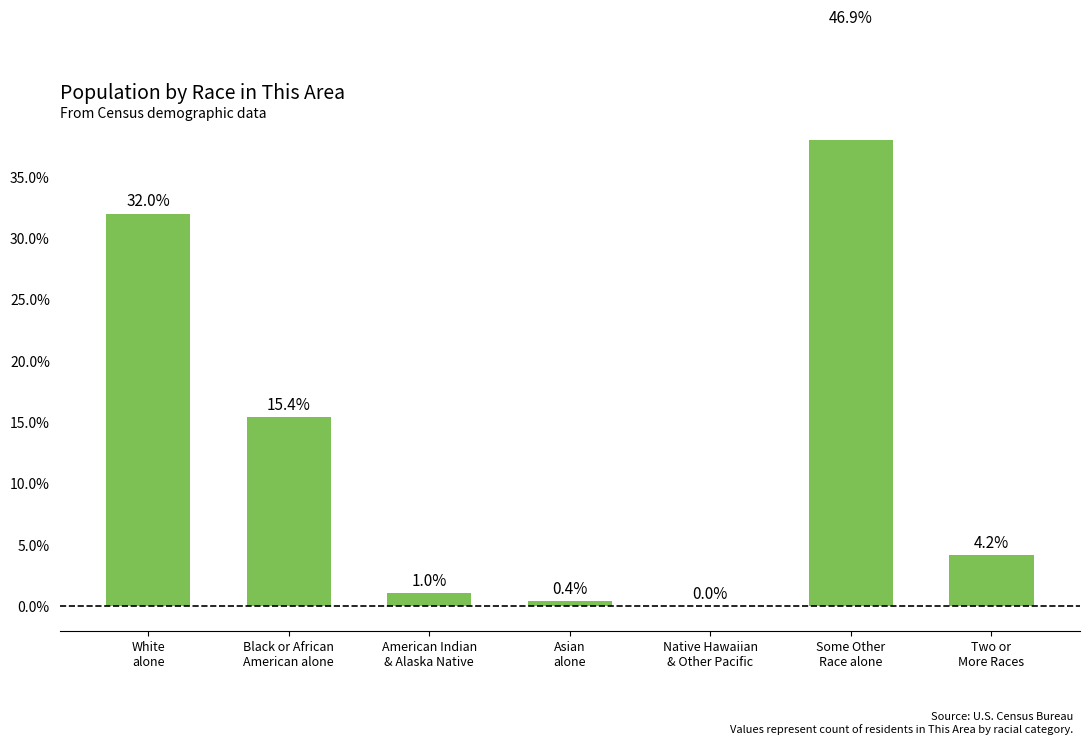

What is the ratio of the value at Two or
More Races to the value at Black or African
American alone?

0.3